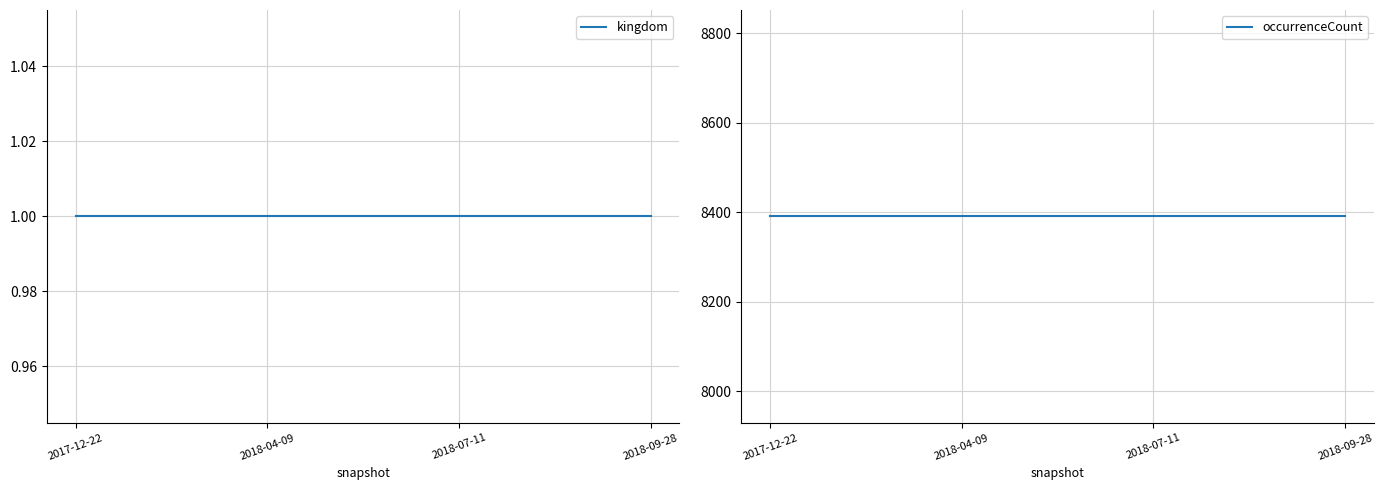

Rank the series by their average value, from lowest to highest.

kingdom, occurrenceCount